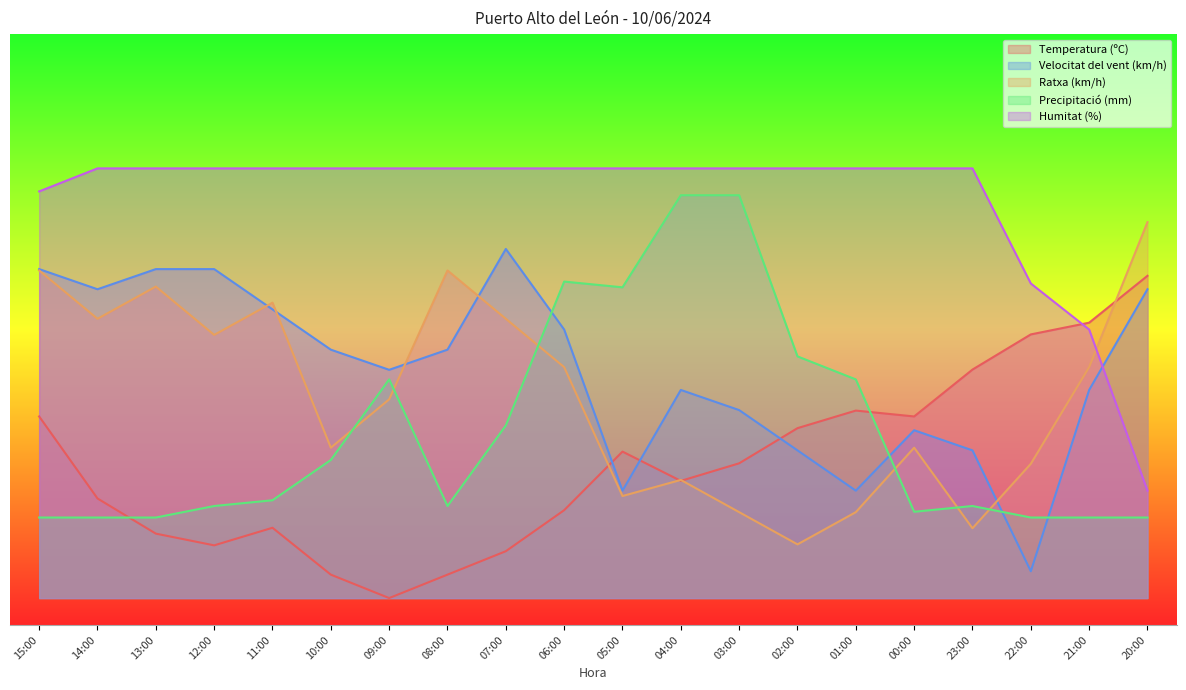

What value does the Precipitació (mm) series have at 08:00?

17.1